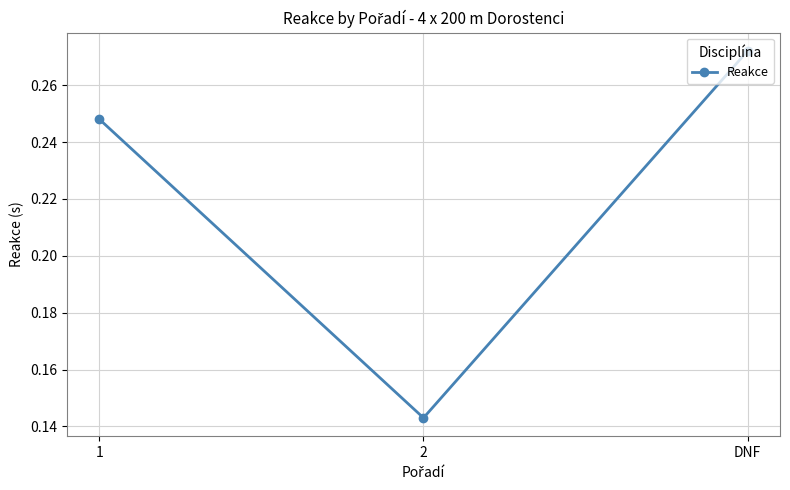

List the labels in order of value, largest first.

DNF, 1, 2